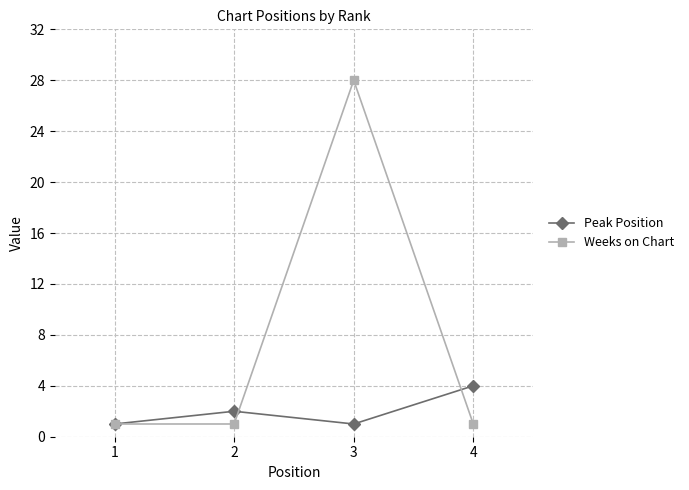

What is the sum of all Weeks on Chart values?

31